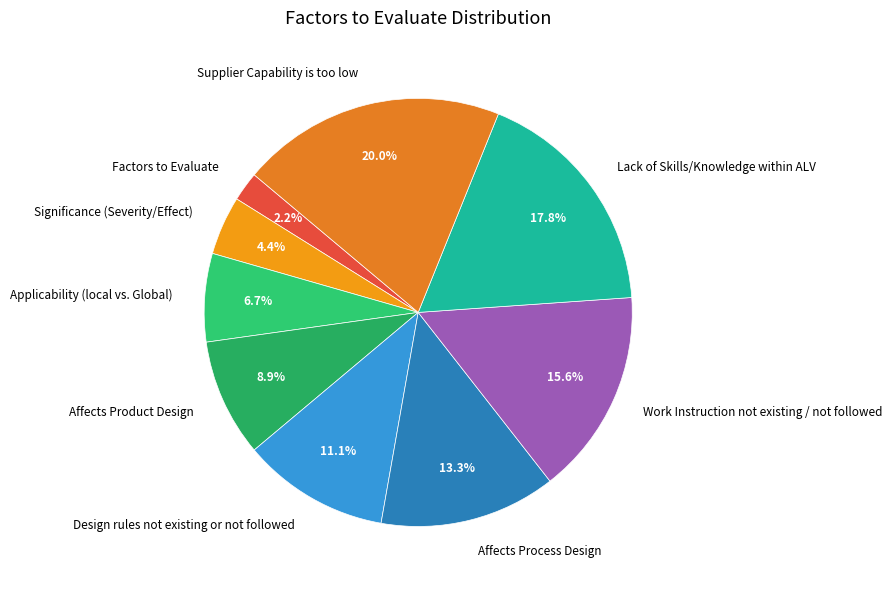

To the nearest percent, what is the difference between the largest and smallest slice percentages?

18%